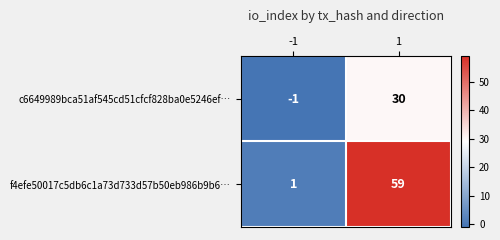

The value of f4efe50017c5db6c1a73d733d57b50eb986b9b6… at 1 is 23. True or false?

False